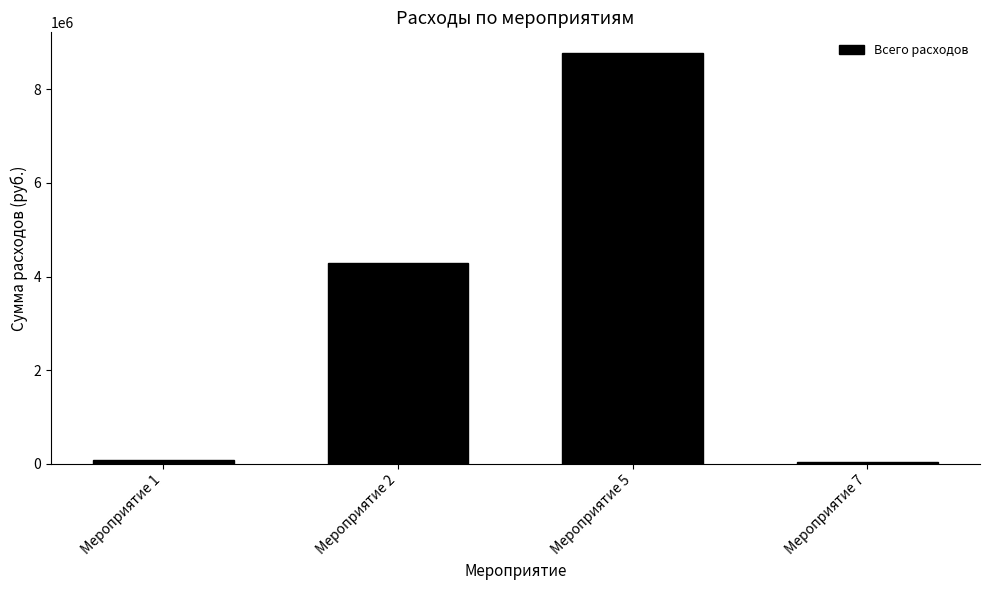

What is the value of the 3rd bar from the left?

8775445.0